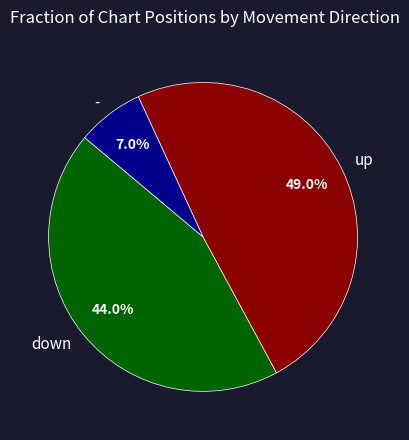

Between - and down, which is larger?

down